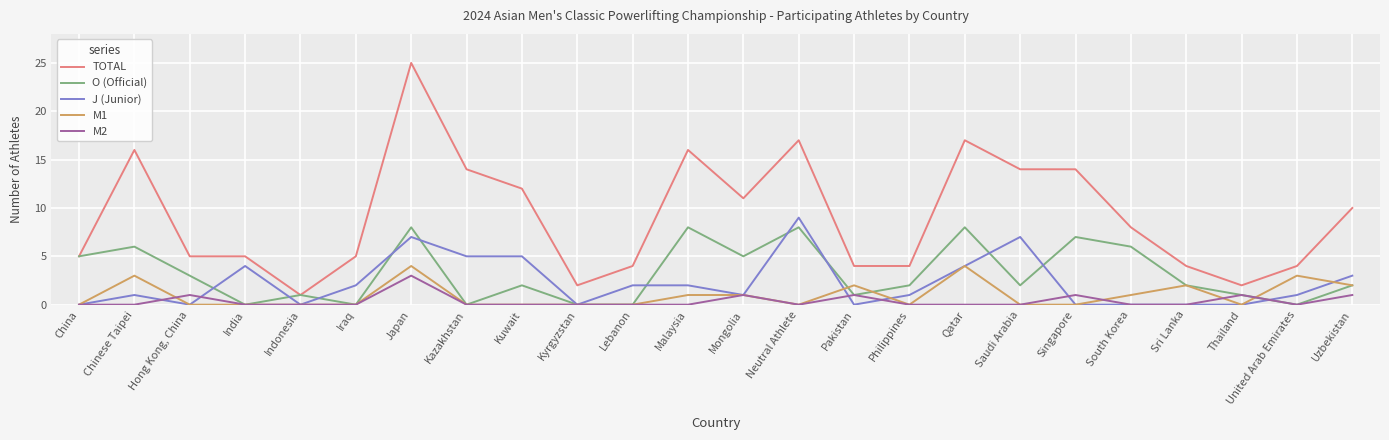

Reading right to left, transcribe all the data shown in this chart.

TOTAL: 10	4	2	4	8	14	14	17	4	4	17	11	16	4	2	12	14	25	5	1	5	5	16	5
O (Official): 2	0	1	2	6	7	2	8	2	1	8	5	8	0	0	2	0	8	0	1	0	3	6	5
J (Junior): 3	1	0	0	0	0	7	4	1	0	9	1	2	2	0	5	5	7	2	0	4	0	1	0
M1: 2	3	0	2	1	0	0	4	0	2	0	1	1	0	0	0	0	4	0	0	0	0	3	0
M2: 1	0	1	0	0	1	0	0	0	1	0	1	0	0	0	0	0	3	0	0	0	1	0	0